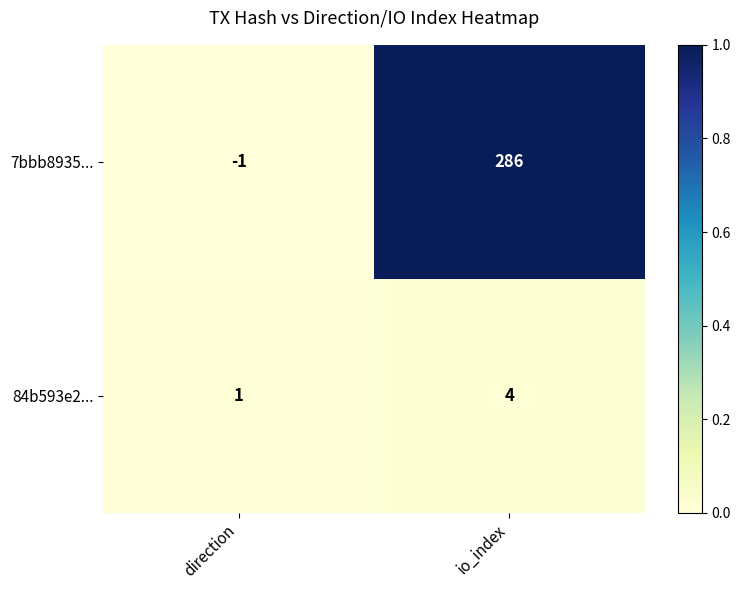

Reading left to right, transcribe all the data shown in this chart.

7bbb8935...: -1	286
84b593e2...: 1	4